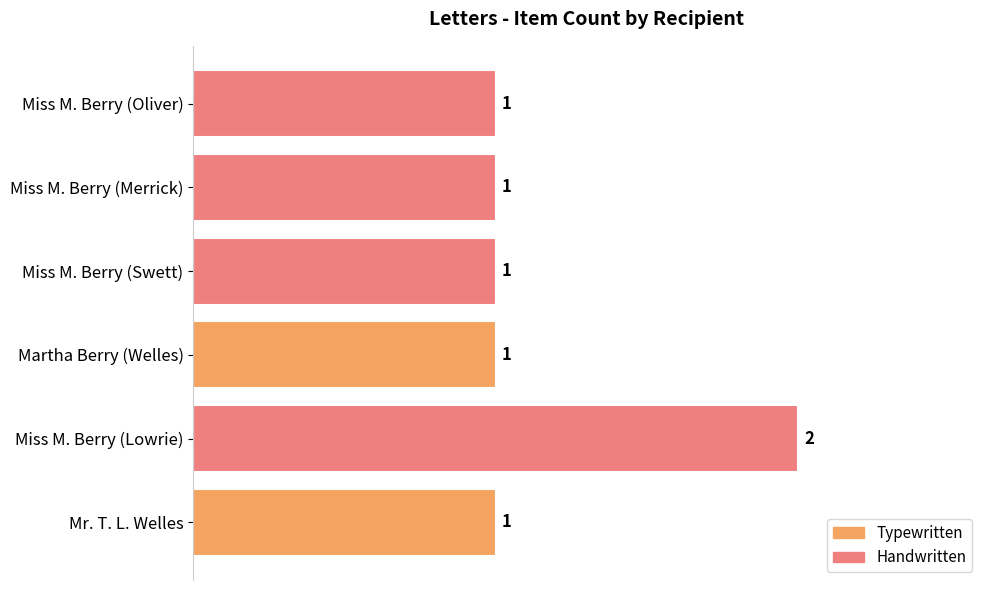

How many values are between 1 and 2?

6